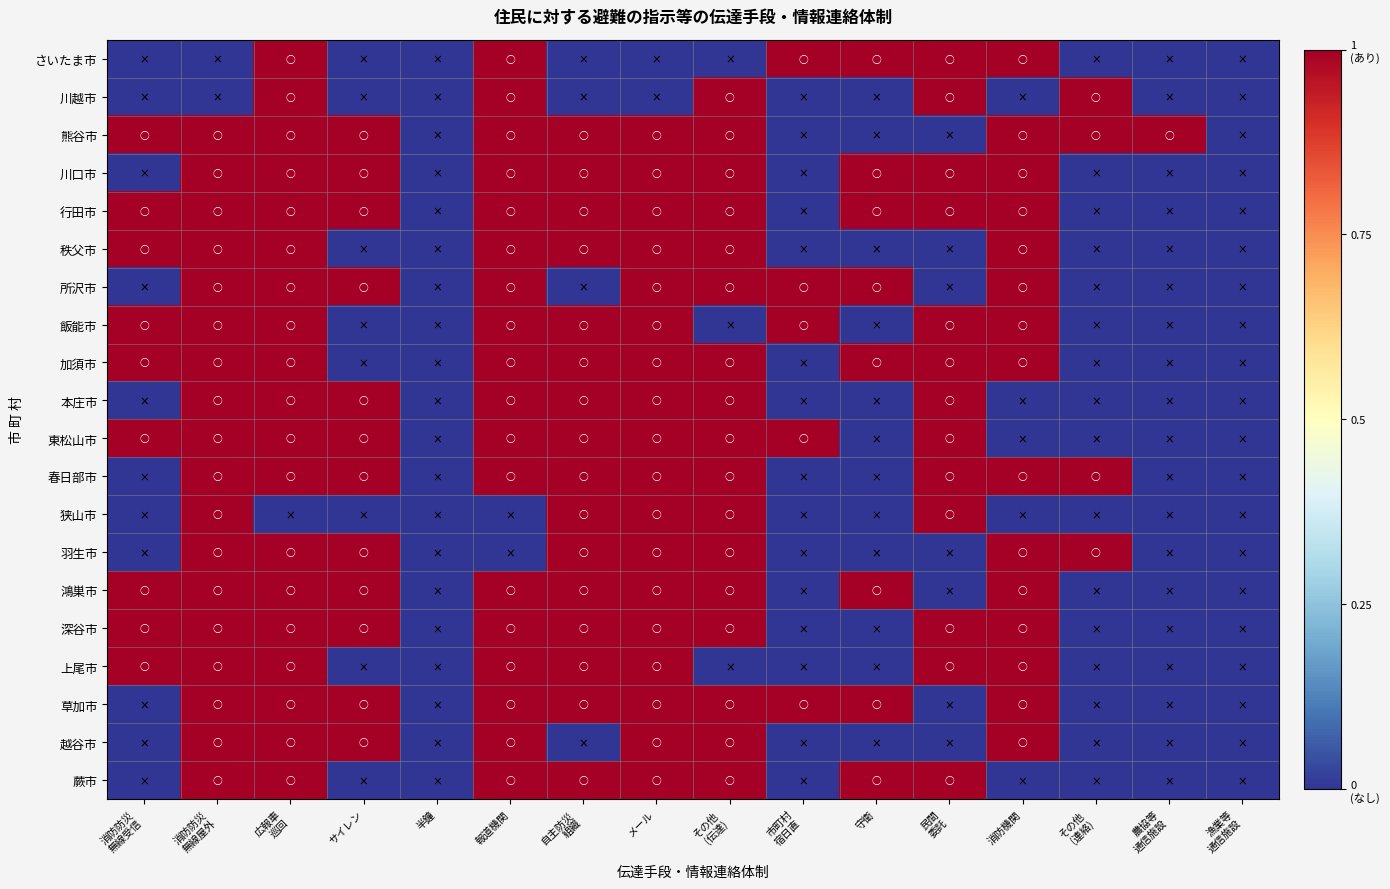

Reading left to right, what are all the values shown in this chart?

さいたま市: 消防防災
無線受信=0	消防防災
無線屋外=0	広報車
巡回=1	サイレン=0	半鐘=0	報道機関=1	自主防災
組織=0	メール=0	その他
(伝達)=0	市町村
宿日直=1	守衛=1	民間
委託=1	消防機関=1	その他
(連絡)=0	農協等
通信施設=0	漁業等
通信施設=0
川越市: 消防防災
無線受信=0	消防防災
無線屋外=0	広報車
巡回=1	サイレン=0	半鐘=0	報道機関=1	自主防災
組織=0	メール=0	その他
(伝達)=1	市町村
宿日直=0	守衛=0	民間
委託=1	消防機関=0	その他
(連絡)=1	農協等
通信施設=0	漁業等
通信施設=0
熊谷市: 消防防災
無線受信=1	消防防災
無線屋外=1	広報車
巡回=1	サイレン=1	半鐘=0	報道機関=1	自主防災
組織=1	メール=1	その他
(伝達)=1	市町村
宿日直=0	守衛=0	民間
委託=0	消防機関=1	その他
(連絡)=1	農協等
通信施設=1	漁業等
通信施設=0
川口市: 消防防災
無線受信=0	消防防災
無線屋外=1	広報車
巡回=1	サイレン=1	半鐘=0	報道機関=1	自主防災
組織=1	メール=1	その他
(伝達)=1	市町村
宿日直=0	守衛=1	民間
委託=1	消防機関=1	その他
(連絡)=0	農協等
通信施設=0	漁業等
通信施設=0
行田市: 消防防災
無線受信=1	消防防災
無線屋外=1	広報車
巡回=1	サイレン=1	半鐘=0	報道機関=1	自主防災
組織=1	メール=1	その他
(伝達)=1	市町村
宿日直=0	守衛=1	民間
委託=1	消防機関=1	その他
(連絡)=0	農協等
通信施設=0	漁業等
通信施設=0
秩父市: 消防防災
無線受信=1	消防防災
無線屋外=1	広報車
巡回=1	サイレン=0	半鐘=0	報道機関=1	自主防災
組織=1	メール=1	その他
(伝達)=1	市町村
宿日直=0	守衛=0	民間
委託=0	消防機関=1	その他
(連絡)=0	農協等
通信施設=0	漁業等
通信施設=0
所沢市: 消防防災
無線受信=0	消防防災
無線屋外=1	広報車
巡回=1	サイレン=1	半鐘=0	報道機関=1	自主防災
組織=0	メール=1	その他
(伝達)=1	市町村
宿日直=1	守衛=1	民間
委託=0	消防機関=1	その他
(連絡)=0	農協等
通信施設=0	漁業等
通信施設=0
飯能市: 消防防災
無線受信=1	消防防災
無線屋外=1	広報車
巡回=1	サイレン=0	半鐘=0	報道機関=1	自主防災
組織=1	メール=1	その他
(伝達)=0	市町村
宿日直=1	守衛=0	民間
委託=1	消防機関=1	その他
(連絡)=0	農協等
通信施設=0	漁業等
通信施設=0
加須市: 消防防災
無線受信=1	消防防災
無線屋外=1	広報車
巡回=1	サイレン=0	半鐘=0	報道機関=1	自主防災
組織=1	メール=1	その他
(伝達)=1	市町村
宿日直=0	守衛=1	民間
委託=1	消防機関=1	その他
(連絡)=0	農協等
通信施設=0	漁業等
通信施設=0
本庄市: 消防防災
無線受信=0	消防防災
無線屋外=1	広報車
巡回=1	サイレン=1	半鐘=0	報道機関=1	自主防災
組織=1	メール=1	その他
(伝達)=1	市町村
宿日直=0	守衛=0	民間
委託=1	消防機関=0	その他
(連絡)=0	農協等
通信施設=0	漁業等
通信施設=0
東松山市: 消防防災
無線受信=1	消防防災
無線屋外=1	広報車
巡回=1	サイレン=1	半鐘=0	報道機関=1	自主防災
組織=1	メール=1	その他
(伝達)=1	市町村
宿日直=1	守衛=0	民間
委託=1	消防機関=0	その他
(連絡)=0	農協等
通信施設=0	漁業等
通信施設=0
春日部市: 消防防災
無線受信=0	消防防災
無線屋外=1	広報車
巡回=1	サイレン=1	半鐘=0	報道機関=1	自主防災
組織=1	メール=1	その他
(伝達)=1	市町村
宿日直=0	守衛=0	民間
委託=1	消防機関=1	その他
(連絡)=1	農協等
通信施設=0	漁業等
通信施設=0
狭山市: 消防防災
無線受信=0	消防防災
無線屋外=1	広報車
巡回=0	サイレン=0	半鐘=0	報道機関=0	自主防災
組織=1	メール=1	その他
(伝達)=1	市町村
宿日直=0	守衛=0	民間
委託=1	消防機関=0	その他
(連絡)=0	農協等
通信施設=0	漁業等
通信施設=0
羽生市: 消防防災
無線受信=0	消防防災
無線屋外=1	広報車
巡回=1	サイレン=1	半鐘=0	報道機関=0	自主防災
組織=1	メール=1	その他
(伝達)=1	市町村
宿日直=0	守衛=0	民間
委託=0	消防機関=1	その他
(連絡)=1	農協等
通信施設=0	漁業等
通信施設=0
鴻巣市: 消防防災
無線受信=1	消防防災
無線屋外=1	広報車
巡回=1	サイレン=1	半鐘=0	報道機関=1	自主防災
組織=1	メール=1	その他
(伝達)=1	市町村
宿日直=0	守衛=1	民間
委託=0	消防機関=1	その他
(連絡)=0	農協等
通信施設=0	漁業等
通信施設=0
深谷市: 消防防災
無線受信=1	消防防災
無線屋外=1	広報車
巡回=1	サイレン=1	半鐘=0	報道機関=1	自主防災
組織=1	メール=1	その他
(伝達)=1	市町村
宿日直=0	守衛=0	民間
委託=1	消防機関=1	その他
(連絡)=0	農協等
通信施設=0	漁業等
通信施設=0
上尾市: 消防防災
無線受信=1	消防防災
無線屋外=1	広報車
巡回=1	サイレン=0	半鐘=0	報道機関=1	自主防災
組織=1	メール=1	その他
(伝達)=0	市町村
宿日直=0	守衛=0	民間
委託=1	消防機関=1	その他
(連絡)=0	農協等
通信施設=0	漁業等
通信施設=0
草加市: 消防防災
無線受信=0	消防防災
無線屋外=1	広報車
巡回=1	サイレン=1	半鐘=0	報道機関=1	自主防災
組織=1	メール=1	その他
(伝達)=1	市町村
宿日直=1	守衛=1	民間
委託=0	消防機関=1	その他
(連絡)=0	農協等
通信施設=0	漁業等
通信施設=0
越谷市: 消防防災
無線受信=0	消防防災
無線屋外=1	広報車
巡回=1	サイレン=1	半鐘=0	報道機関=1	自主防災
組織=0	メール=1	その他
(伝達)=1	市町村
宿日直=0	守衛=0	民間
委託=0	消防機関=1	その他
(連絡)=0	農協等
通信施設=0	漁業等
通信施設=0
蕨市: 消防防災
無線受信=0	消防防災
無線屋外=1	広報車
巡回=1	サイレン=0	半鐘=0	報道機関=1	自主防災
組織=1	メール=1	その他
(伝達)=1	市町村
宿日直=0	守衛=1	民間
委託=1	消防機関=0	その他
(連絡)=0	農協等
通信施設=0	漁業等
通信施設=0